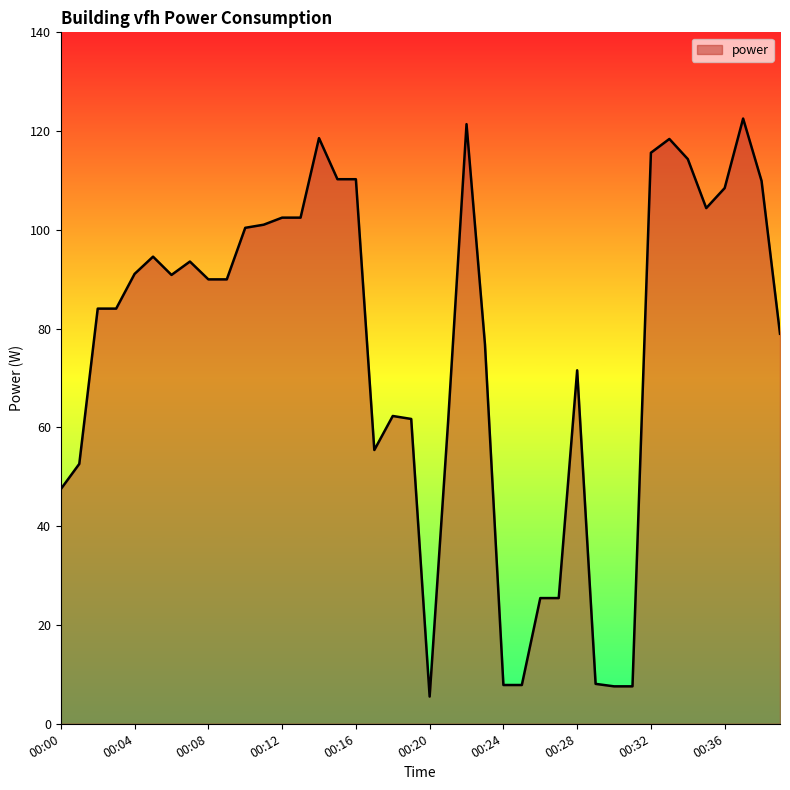

What is the greatest value displayed?

122.5